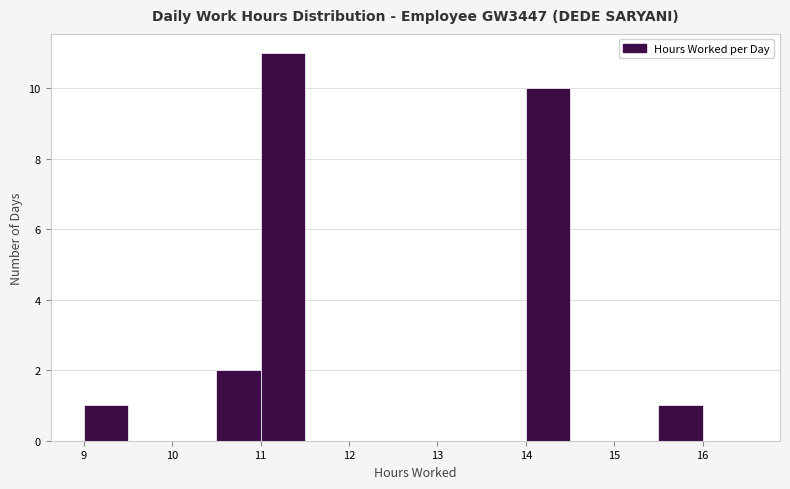

Reading left to right, list every bar in this chart as the range it spans on the x-axis followed by its height. The values are not printed on the chart, so give them approximately, as read against the axis.

9.0 to 9.5: 1
9.5 to 10.0: 0
10.0 to 10.5: 0
10.5 to 11.0: 2
11.0 to 11.5: 11
11.5 to 12.0: 0
12.0 to 12.5: 0
12.5 to 13.0: 0
13.0 to 13.5: 0
13.5 to 14.0: 0
14.0 to 14.5: 10
14.5 to 15.0: 0
15.0 to 15.5: 0
15.5 to 16.0: 1
16.0 to 16.5: 0